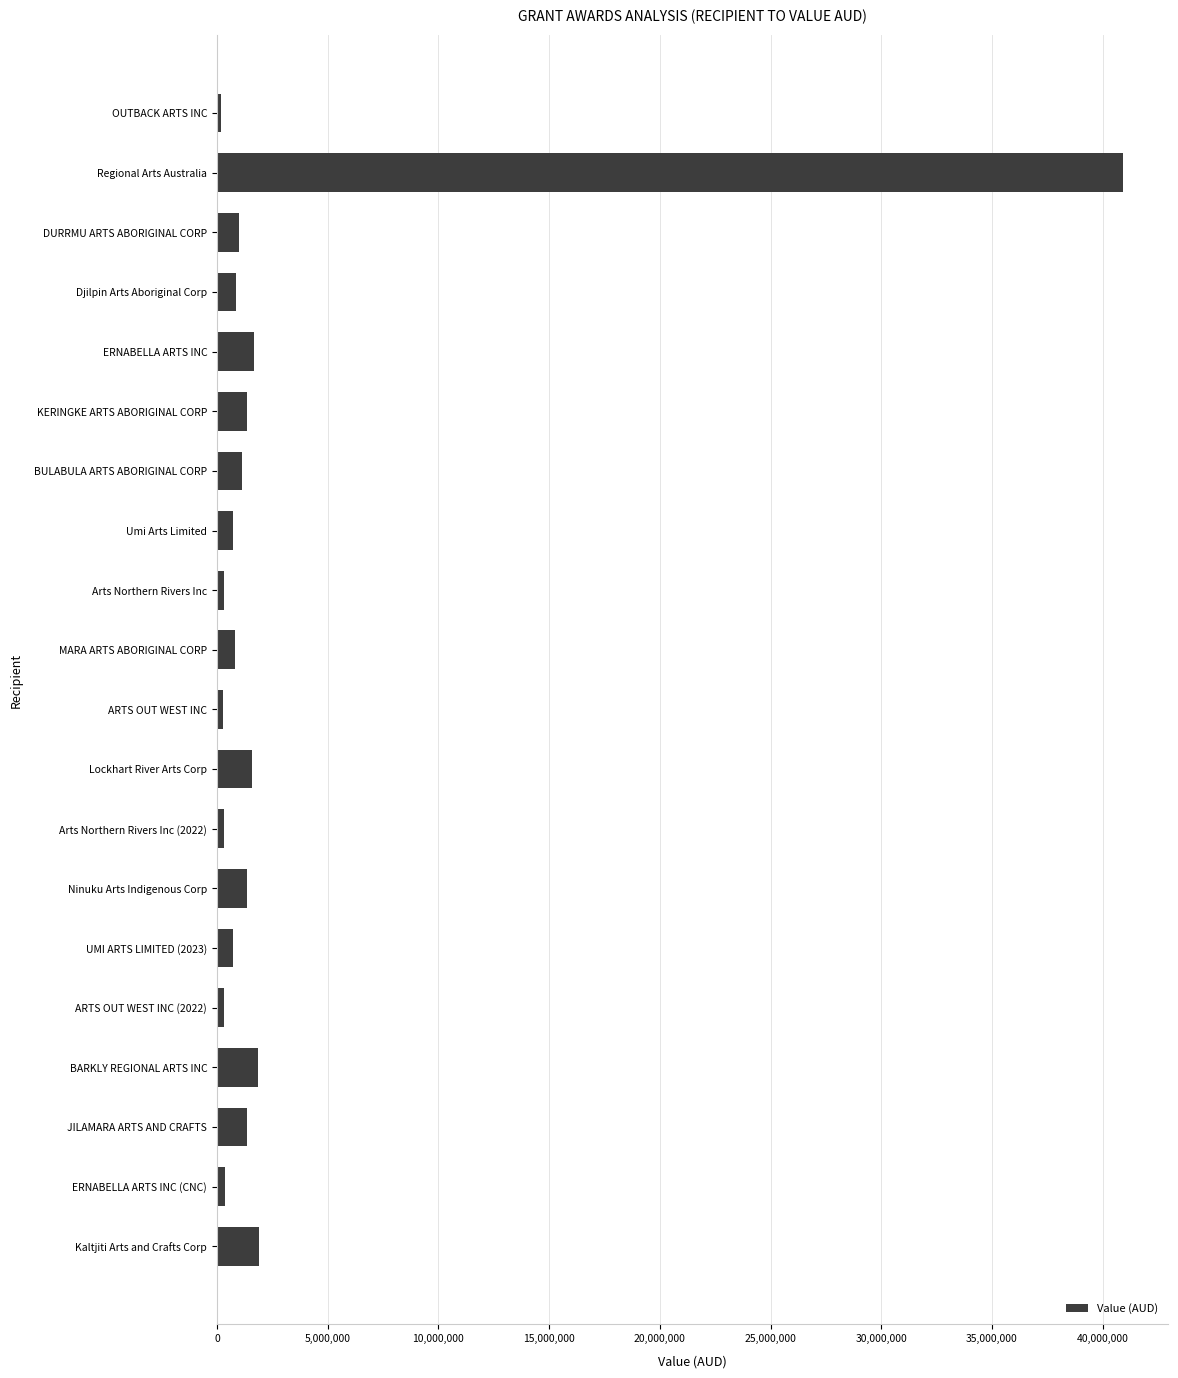

What is the difference between the maximum and minimum values?

40745100.0